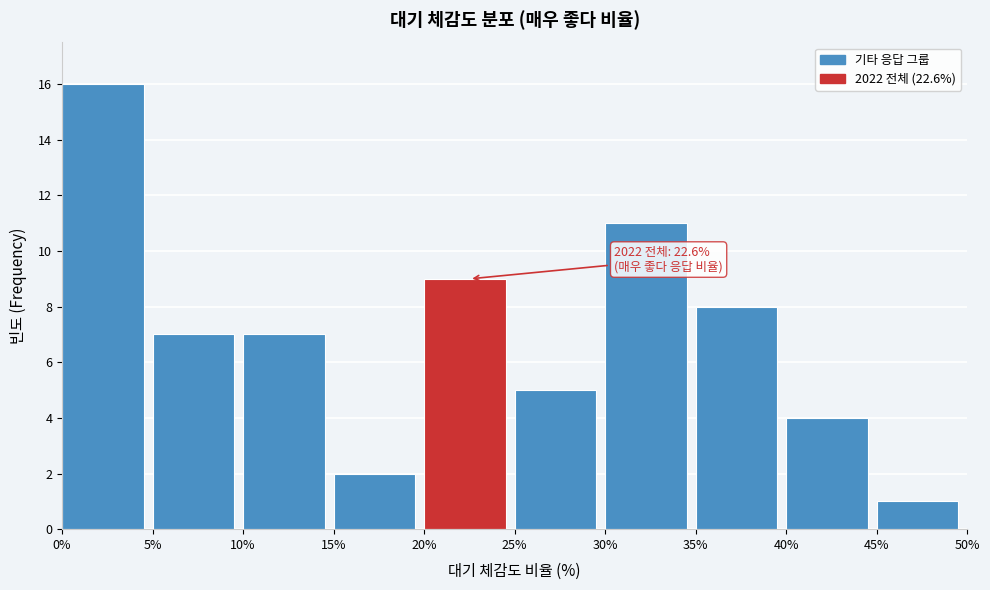

Over which range of the x-axis is the bar tallest?

0% to 5%